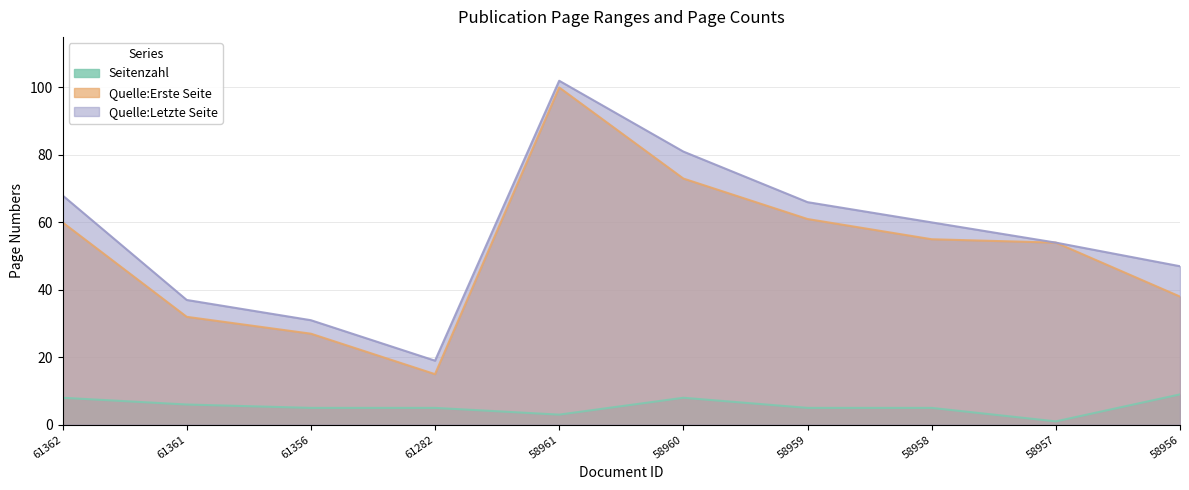

What is the difference between the highest and lowest values at 58958?

55